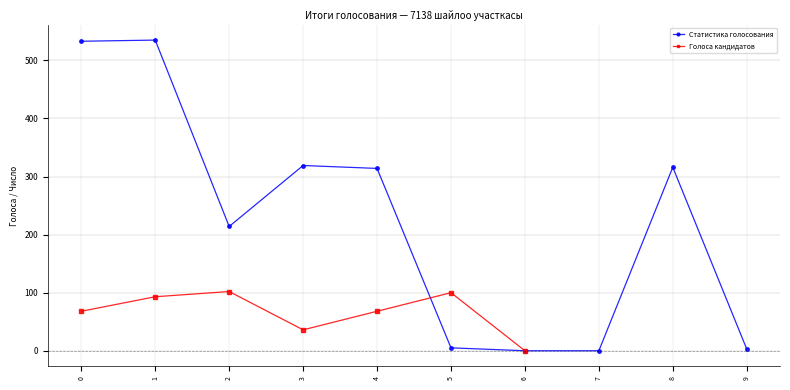

Is this an area chart (filled region under the line)?

No